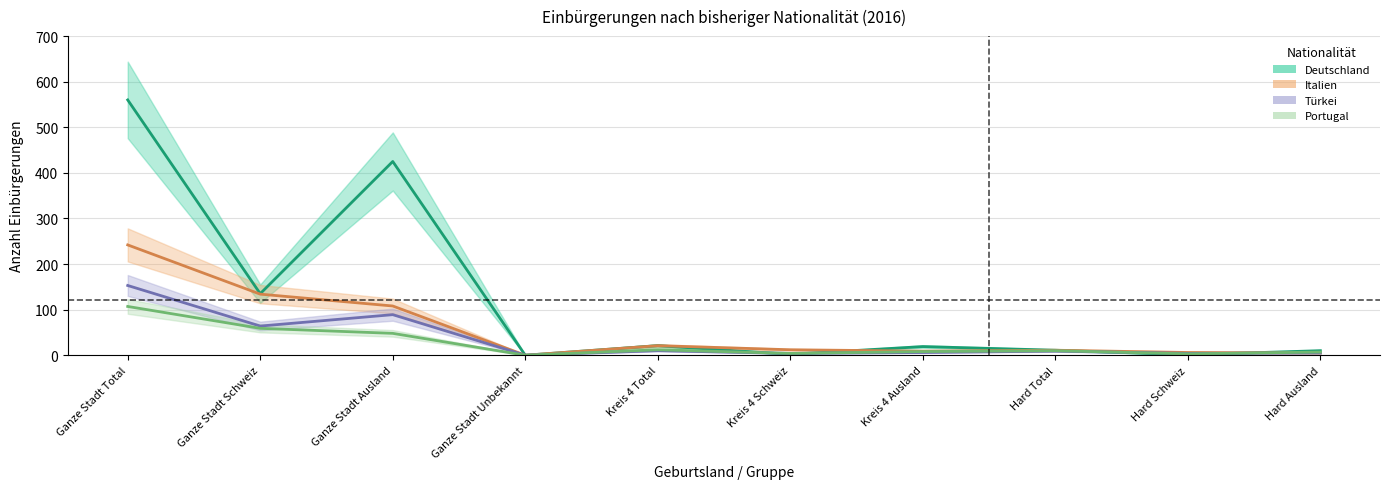

How many times do Deutschland and Italien cross each other?

2